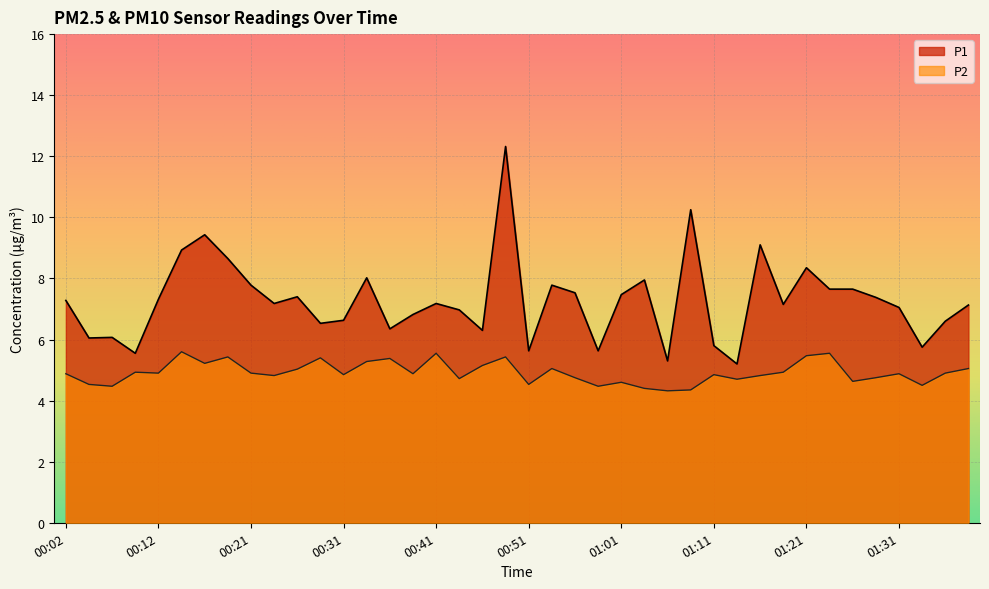

What is the average value of the P2 series?

4.9